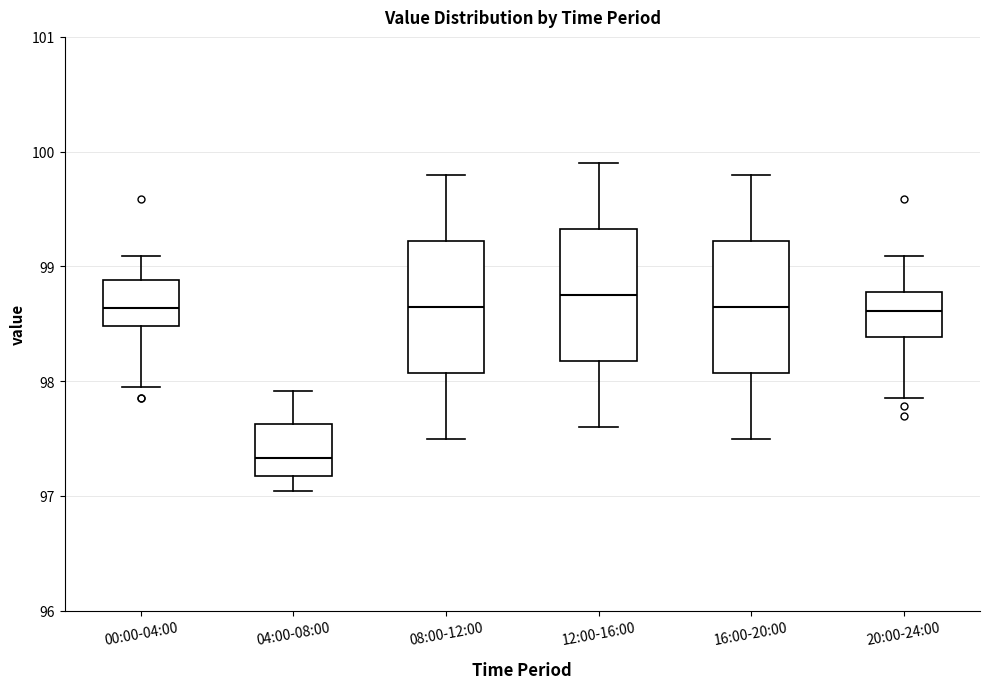

Where does the upper whisker of the box for 20:00-24:00 end on the y-axis? The values are not printed on the chart, so give them approximately, as read against the axis.

99.1